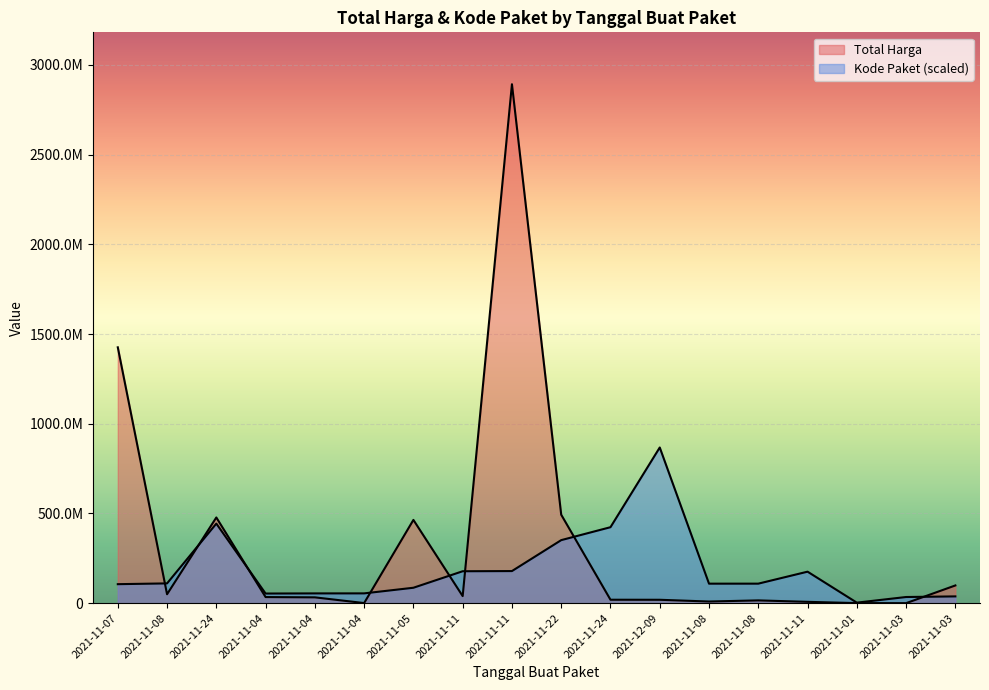

What is the label of the 7th point from the left?

2021-11-05